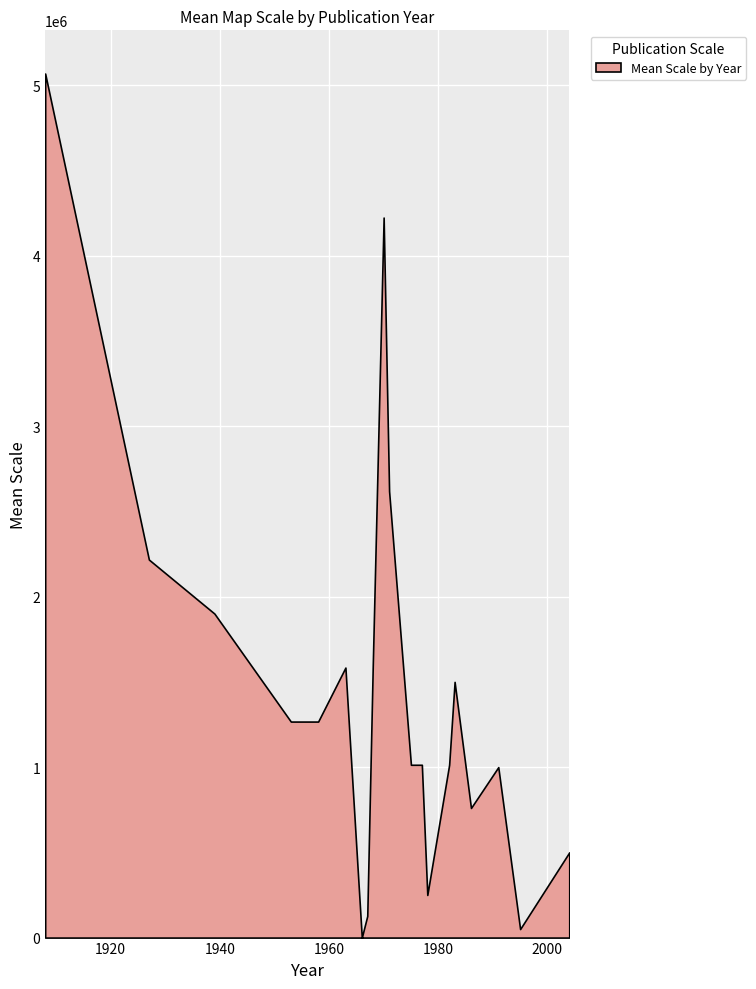

Is it true that the value at 1986 is 1666679?

False